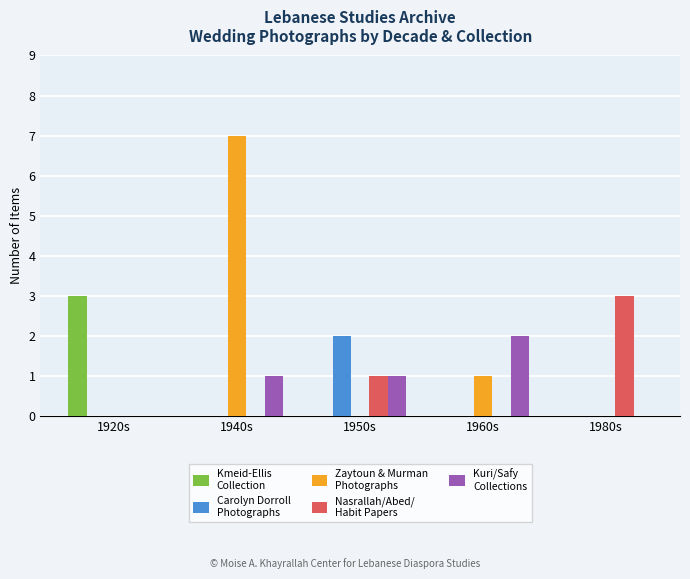

Which label corresponds to the largest value in the chart?

1940s